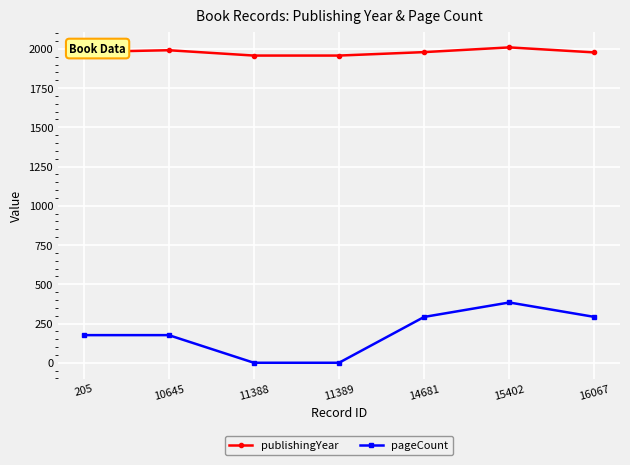

What is the difference between the pageCount values at 205 and 16067?

116